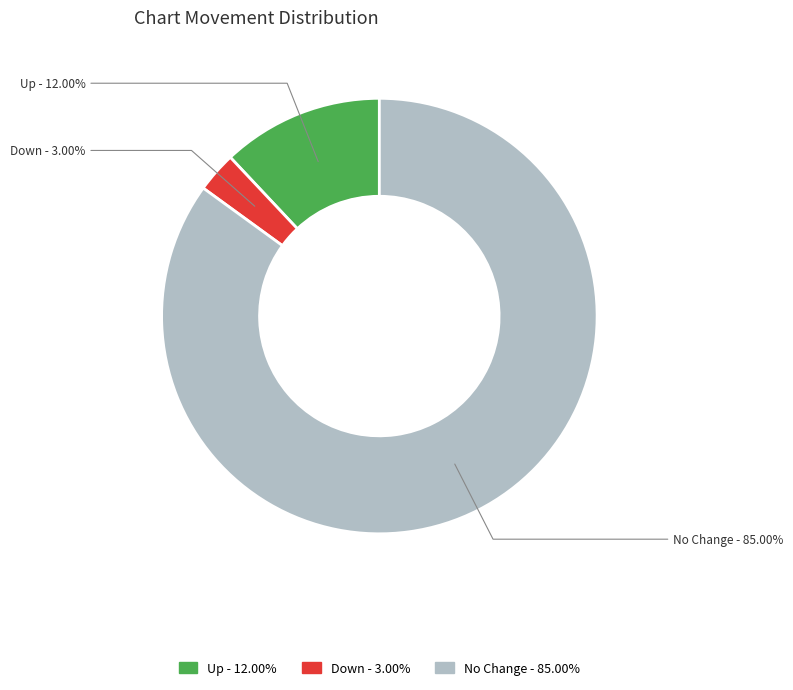

Do Down - 3.00% and No Change - 85.00% together represent more than half of the pie?

Yes